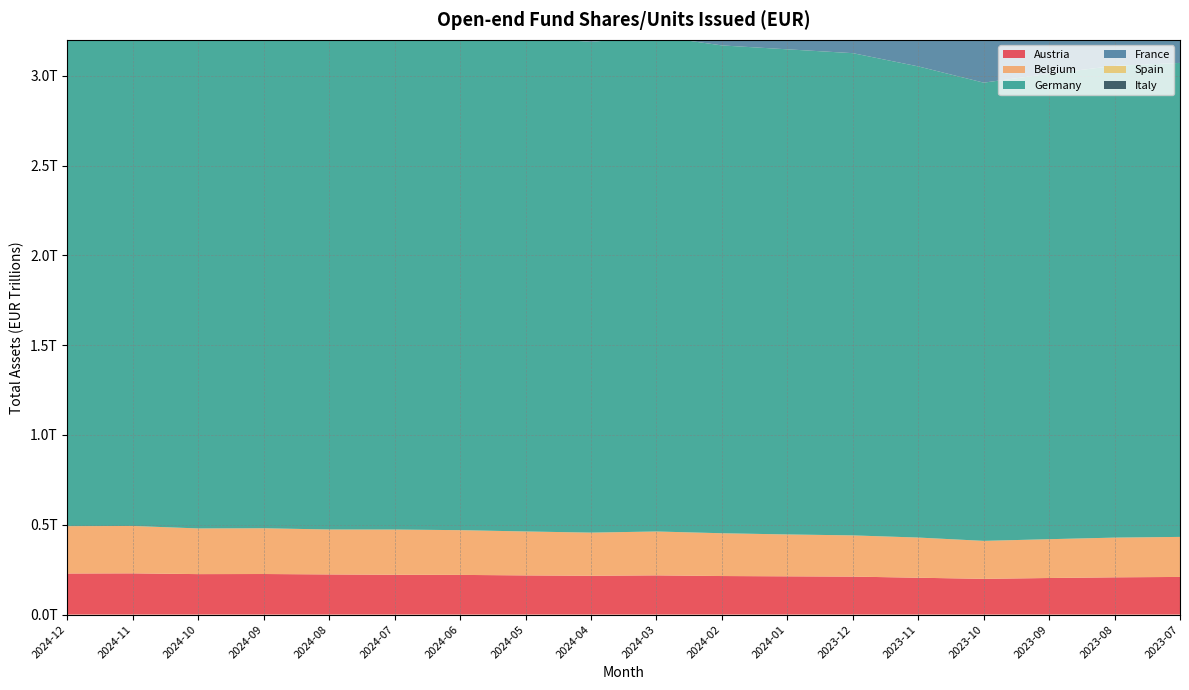

Reading left to right, extract all data points from this chart.

Austria: 2024-12=228666000000	2024-11=229523000000	2024-10=225238000000	2024-09=225847000000	2024-08=223516000000	2024-07=221703000000	2024-06=220913000000	2024-05=218108000000	2024-04=216099000000	2024-03=218328000000	2024-02=214596000000	2024-01=212977000000	2023-12=211433000000	2023-11=205112000000	2023-10=198954000000	2023-09=203624000000	2023-08=207380000000	2023-07=209572000000
Belgium: 2024-12=263568000000	2024-11=263848000000	2024-10=254339000000	2024-09=254744000000	2024-08=250191000000	2024-07=251640000000	2024-06=249097000000	2024-05=244661000000	2024-04=240211000000	2024-03=244282000000	2024-02=238203000000	2024-01=233150000000	2023-12=229464000000	2023-11=223708000000	2023-10=211425000000	2023-09=216064000000	2023-08=221120000000	2023-07=222848000000
Germany: 2024-12=2836460561000	2024-11=2865775913000	2024-10=2819019367000	2024-09=2830651559000	2024-08=2807647517000	2024-07=2798190174000	2024-06=2772640156000	2024-05=2752088295000	2024-04=2732360243000	2024-03=2757666265000	2024-02=2716131603000	2024-01=2701092469000	2023-12=2684978401000	2023-11=2623289854000	2023-10=2551229301000	2023-09=2591188176000	2023-08=2626760979000	2023-07=2639193565000
France: 2024-12=1679271000000	2024-11=1659341000000	2024-10=1631763000000	2024-09=1648722000000	2024-08=1629497000000	2024-07=1621541000000	2024-06=1606351000000	2024-05=1591710000000	2024-04=1563836000000	2024-03=1573927000000	2024-02=1535764000000	2024-01=1520774000000	2023-12=1516489000000	2023-11=1475404000000	2023-10=1434014000000	2023-09=1454786000000	2023-08=1472156000000	2023-07=1484999000000
Spain: 2024-12=406807000000	2024-11=406102000000	2024-10=397877000000	2024-09=396490000000	2024-08=391379000000	2024-07=388925000000	2024-06=384206000000	2024-05=380345000000	2024-04=376031000000	2024-03=378344000000	2024-02=370670000000	2024-01=366641000000	2023-12=363663000000	2023-11=356630000000	2023-10=348025000000	2023-09=351426000000	2023-08=353822000000	2023-07=354803000000
Italy: 2024-12=311451000000	2024-11=311890000000	2024-10=305488000000	2024-09=305497000000	2024-08=277460000000	2024-07=275439000000	2024-06=272045000000	2024-05=268658000000	2024-04=264476000000	2024-03=265533000000	2024-02=260115000000	2024-01=257099000000	2023-12=255915000000	2023-11=246850000000	2023-10=239011000000	2023-09=241119000000	2023-08=245524000000	2023-07=246798000000